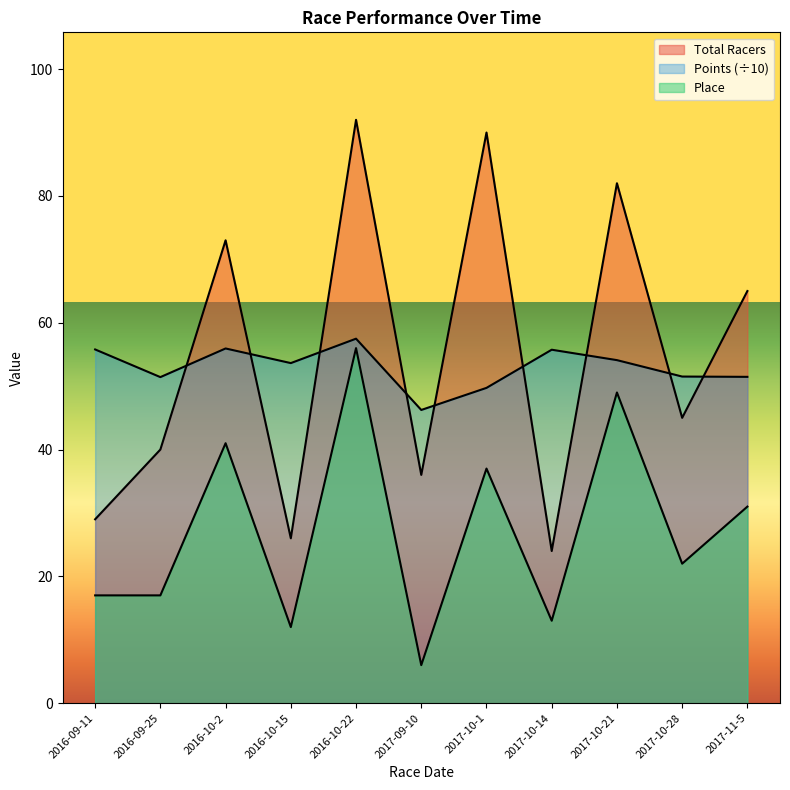

How many data points in Total Racers are above 45?

5